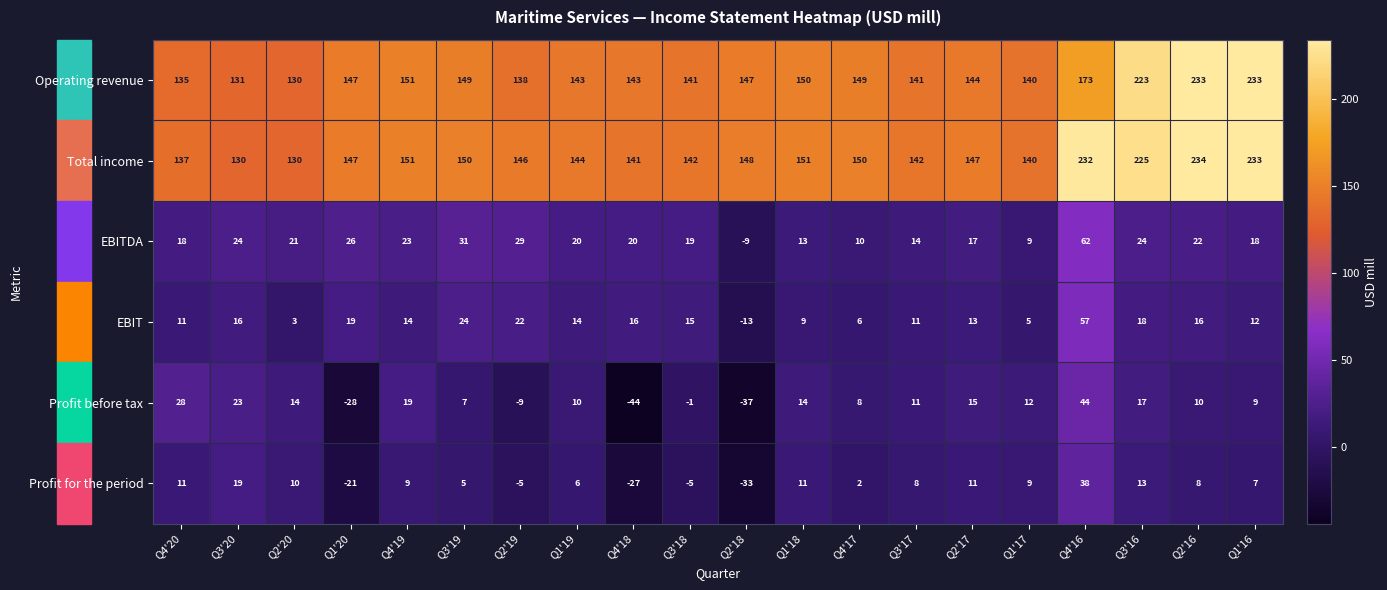

Rank the series at Q3'20 from lowest to highest value.

EBIT, Profit for the period, Profit before tax, EBITDA, Total income, Operating revenue